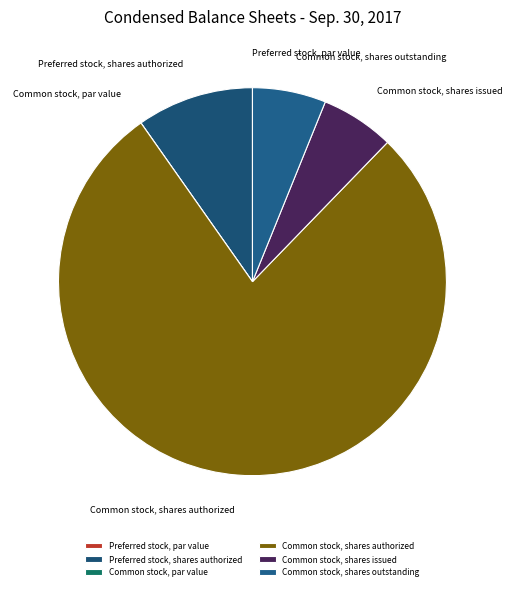

Which category has the biggest portion of the pie?

Common stock, shares authorized